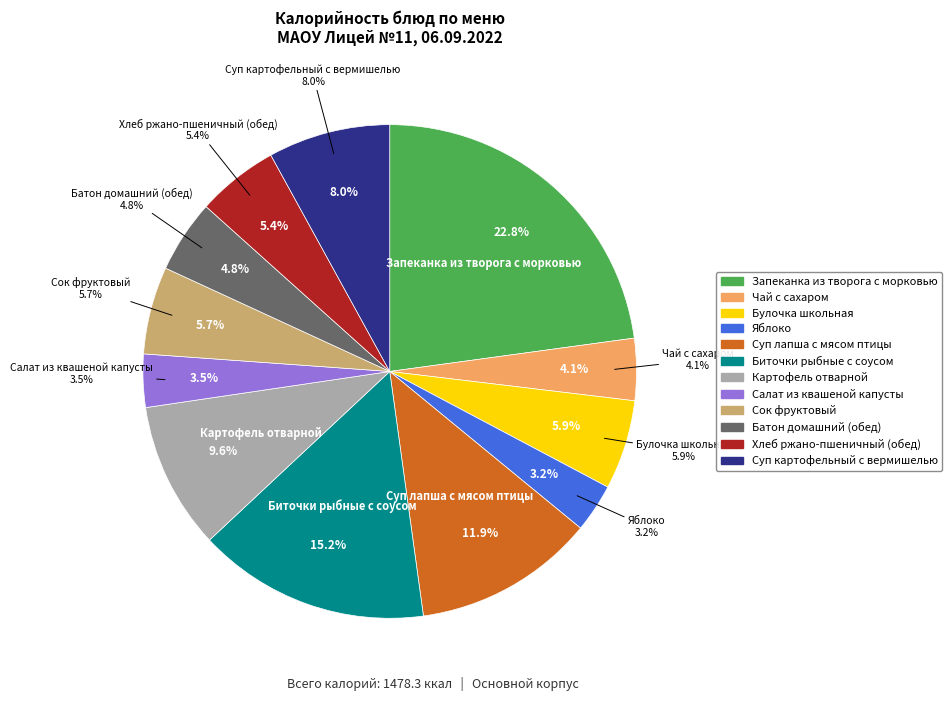

To the nearest percent, what portion does Суп картофельный с вермишелью represent?

8%